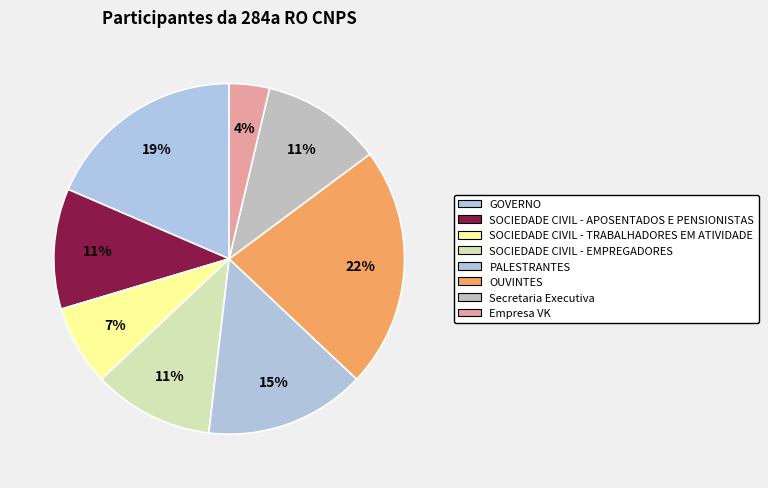

What percentage is the OUVINTES slice, to the nearest percent?

22%